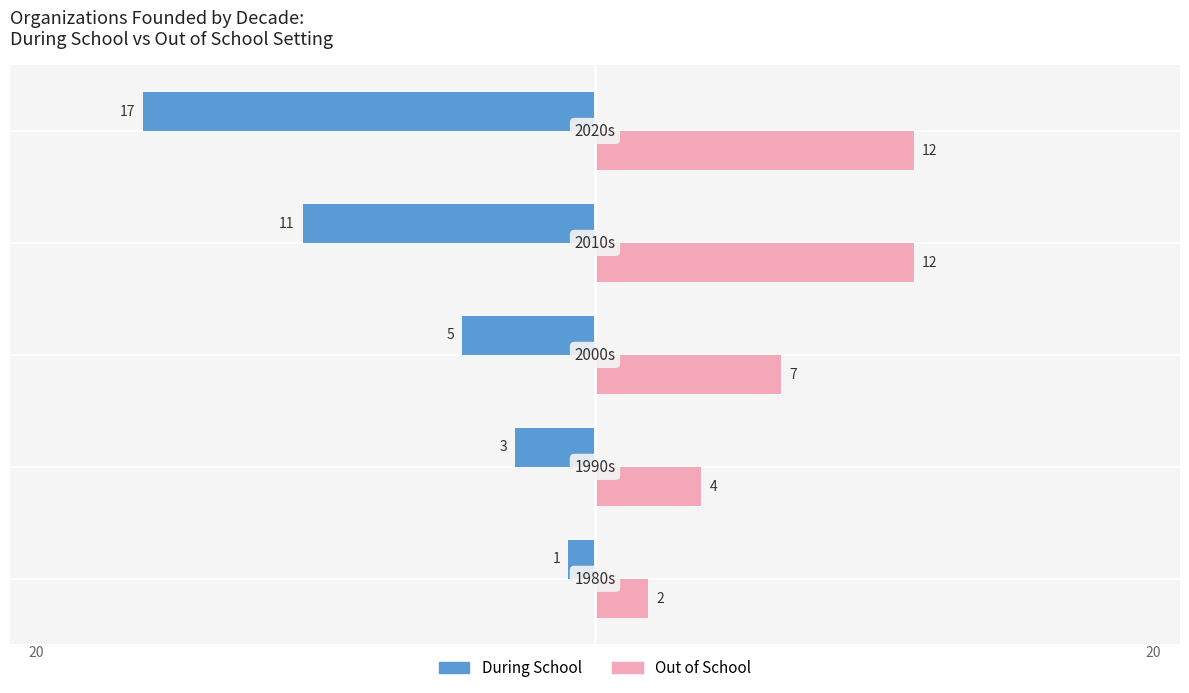

What is the difference between the maximum and minimum values in the Out of School series?

10